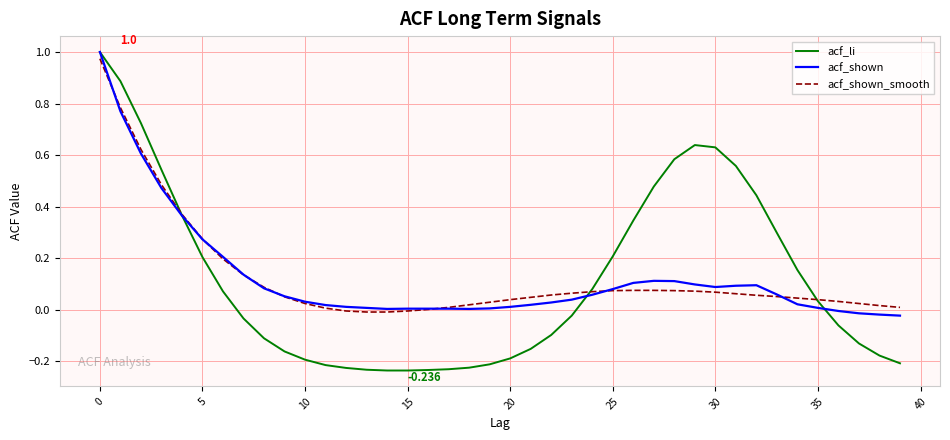

Count the number of categories in the chart.

40